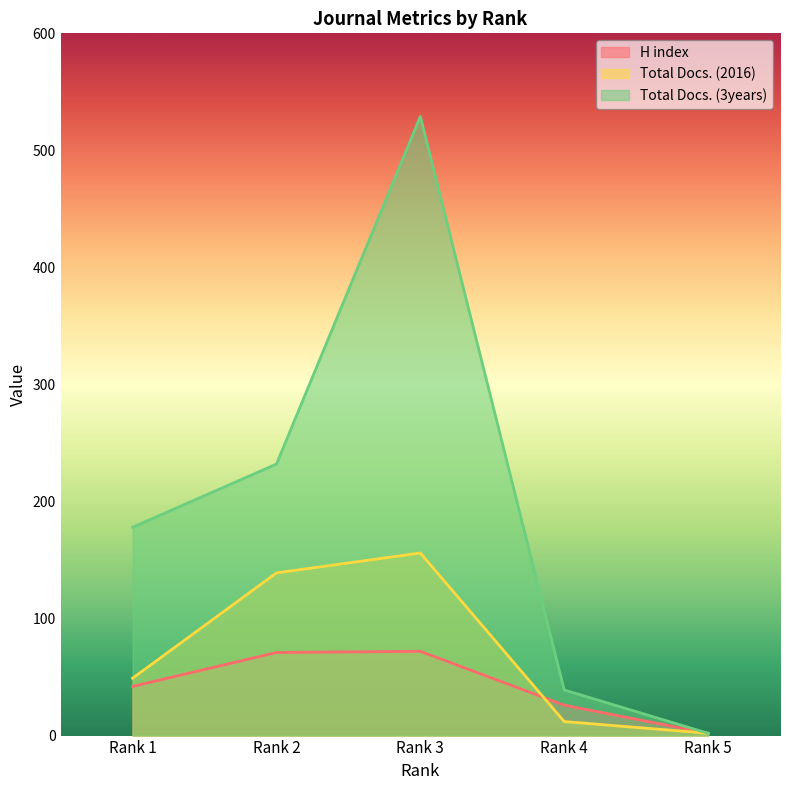

What is the sum of all H index values?

213